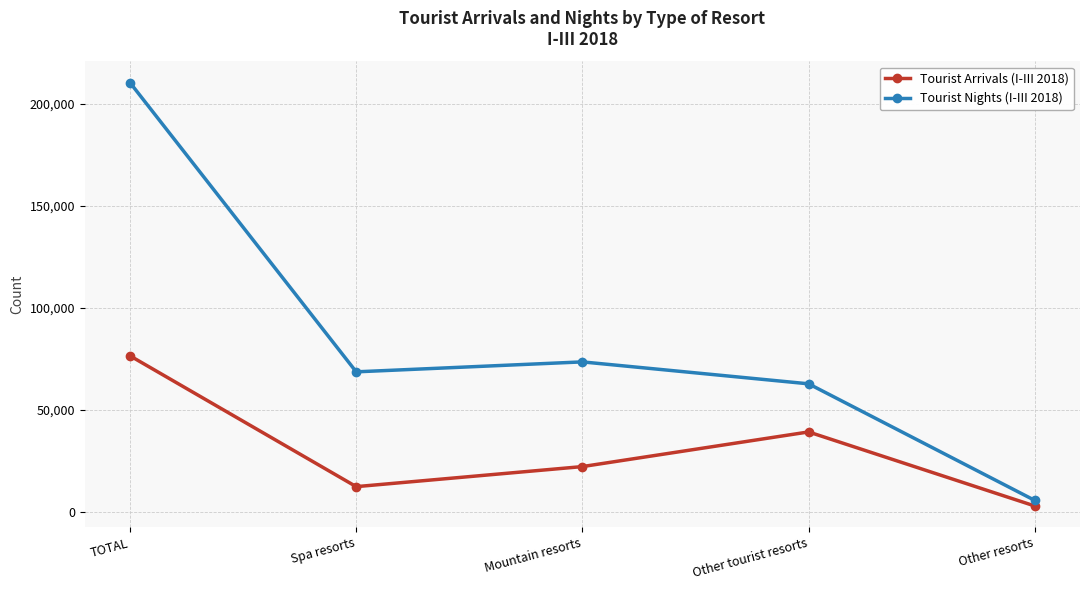

At which category does the chart reach its minimum across all series?

Other resorts